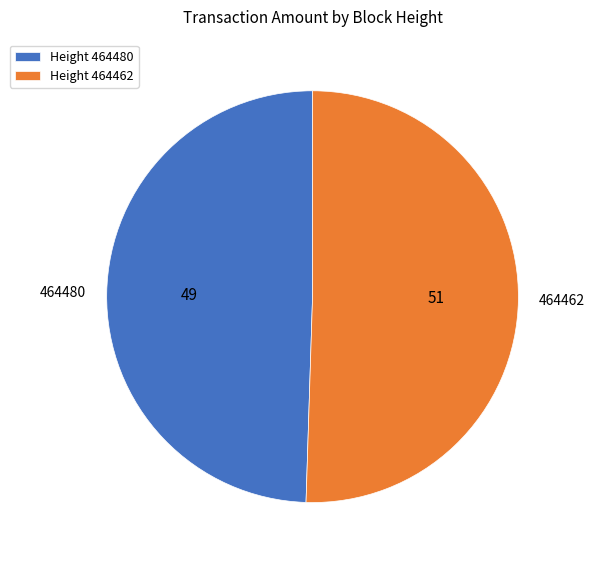

Is there a majority slice in this chart?

Yes